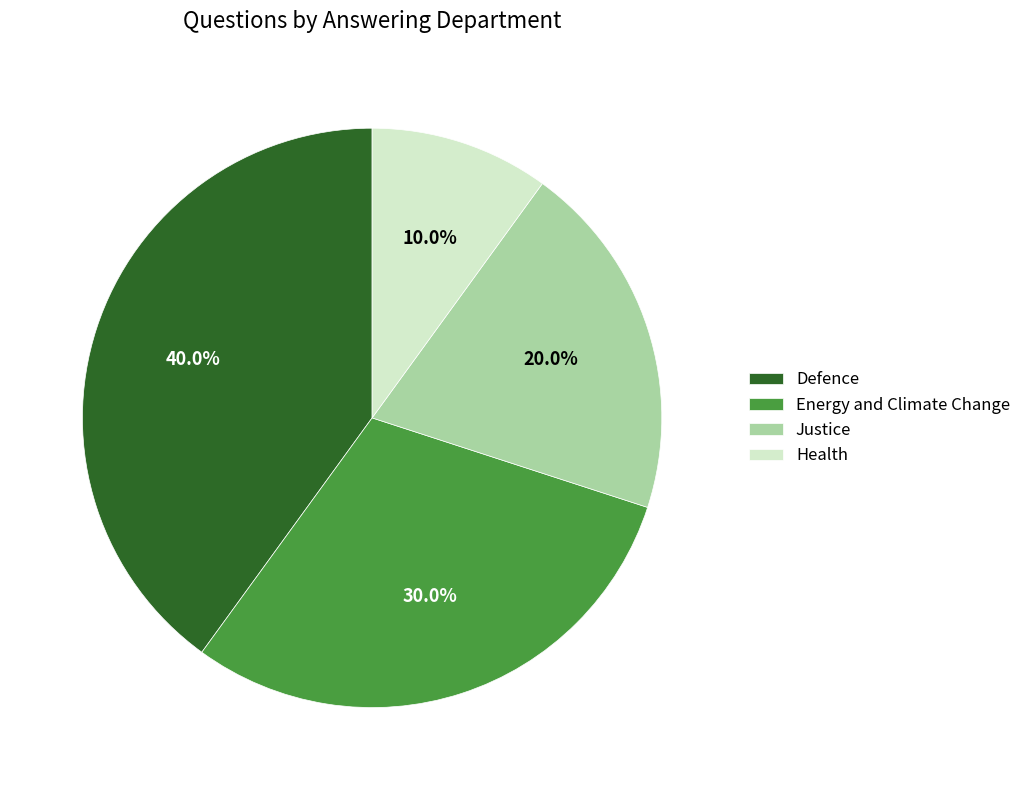

Count the number of slices in the pie.

4